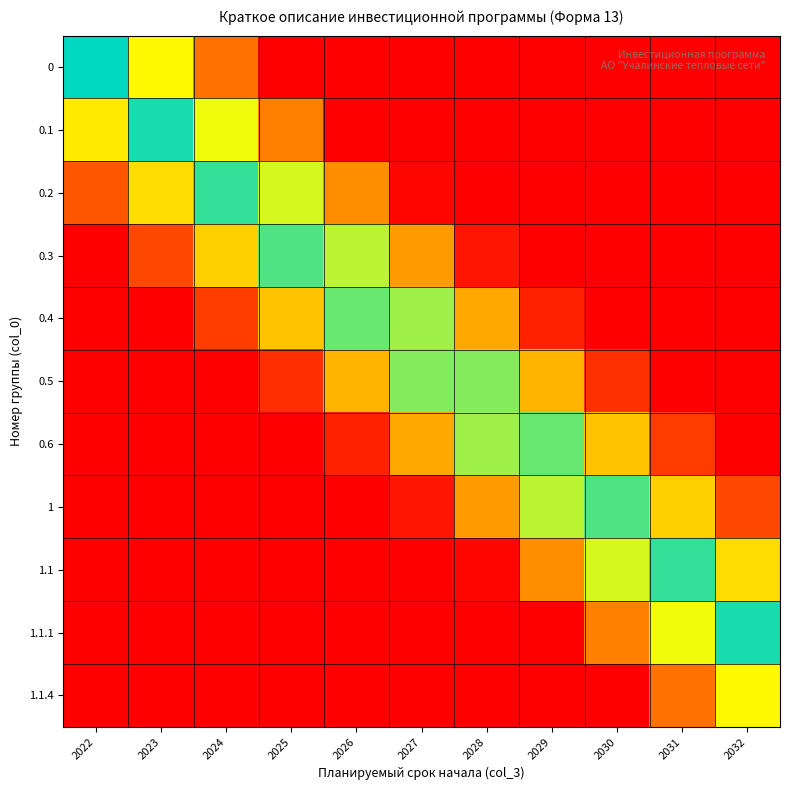

At which category is the sum across all series the highest?

2031